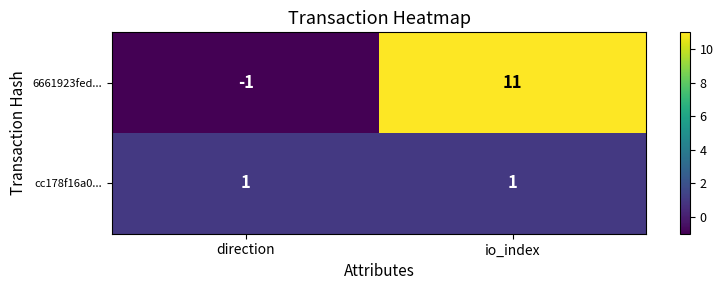

What is the total value across all series at io_index?

12